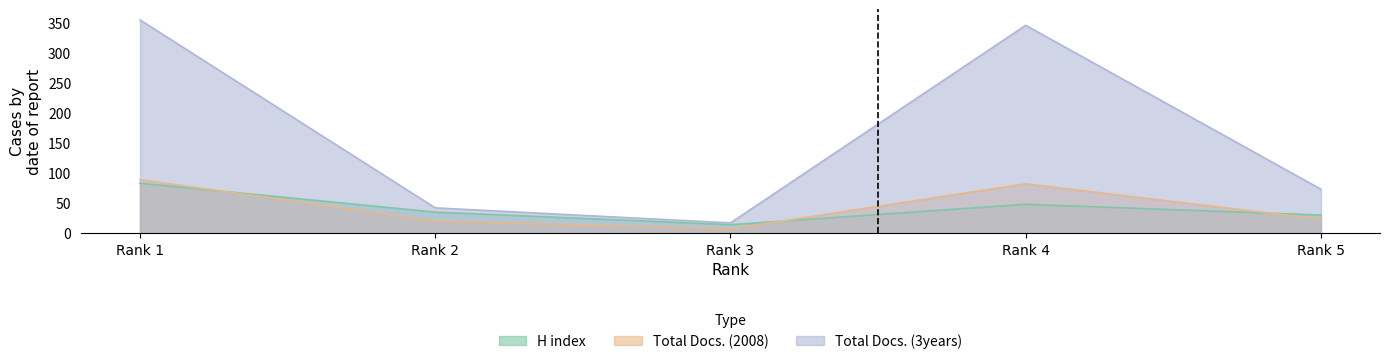

Which label corresponds to the largest value in the chart?

Rank 1